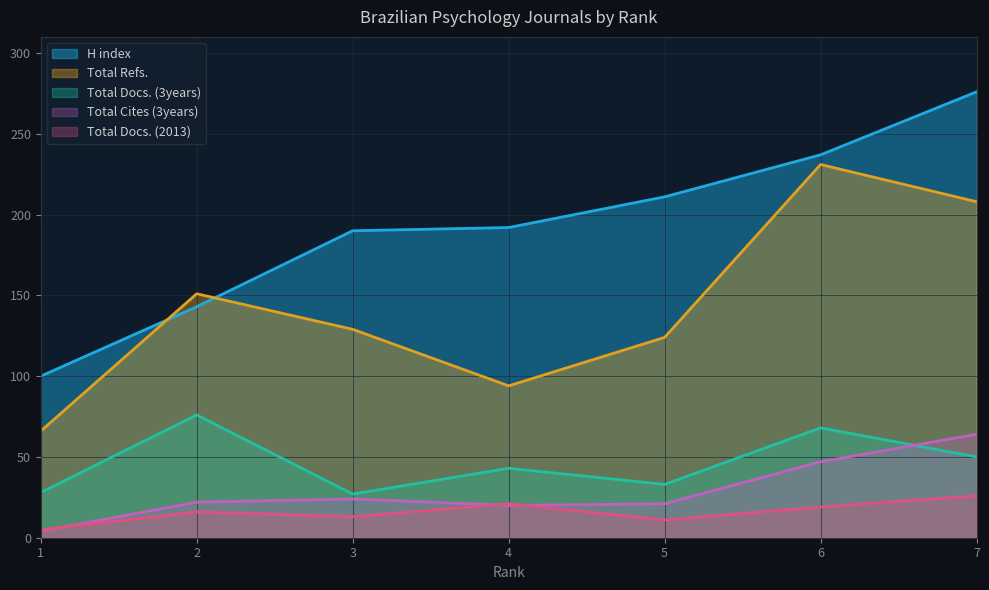

What is the difference between the maximum and minimum values in the Total Cites (3years) series?

60